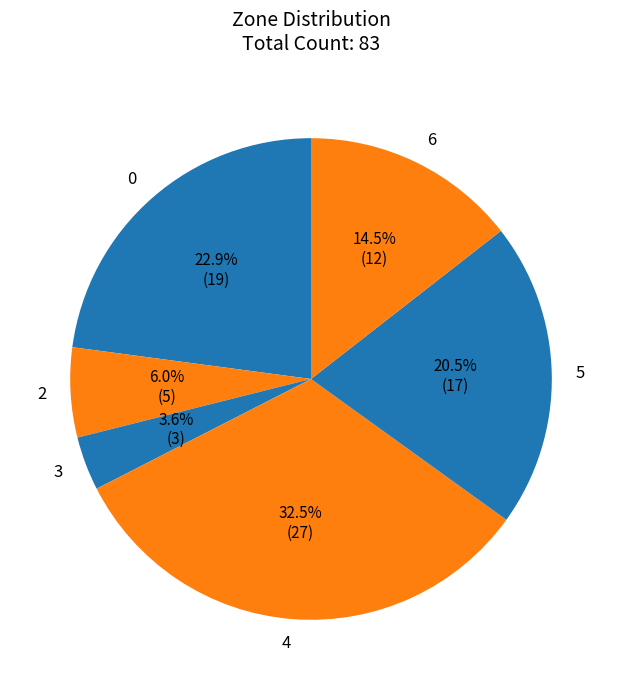

Is there any slice that represents more than half of the pie?

No